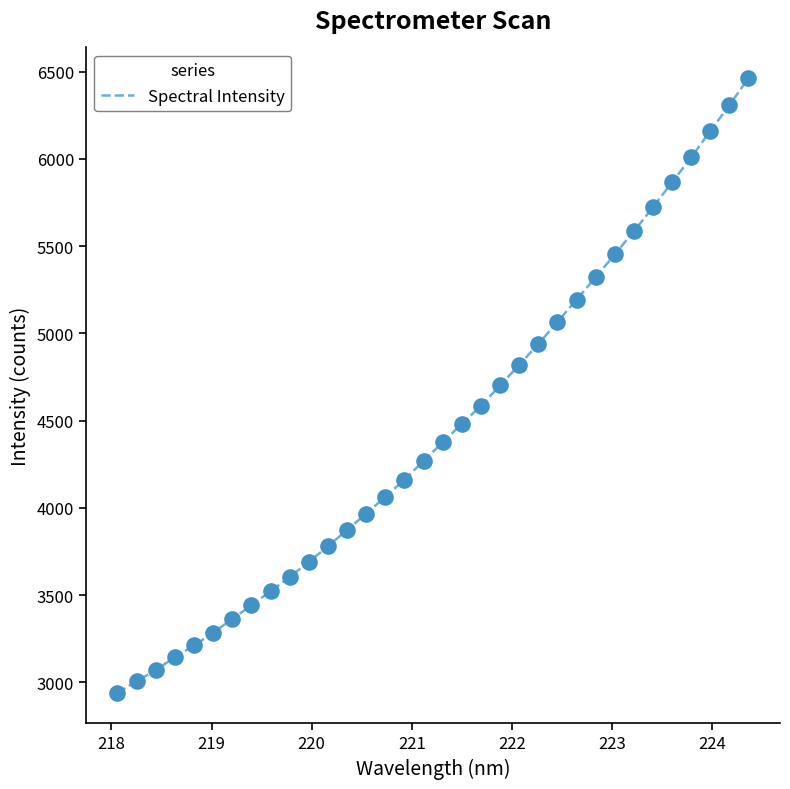

What is the maximum value shown in the chart?

6462.7